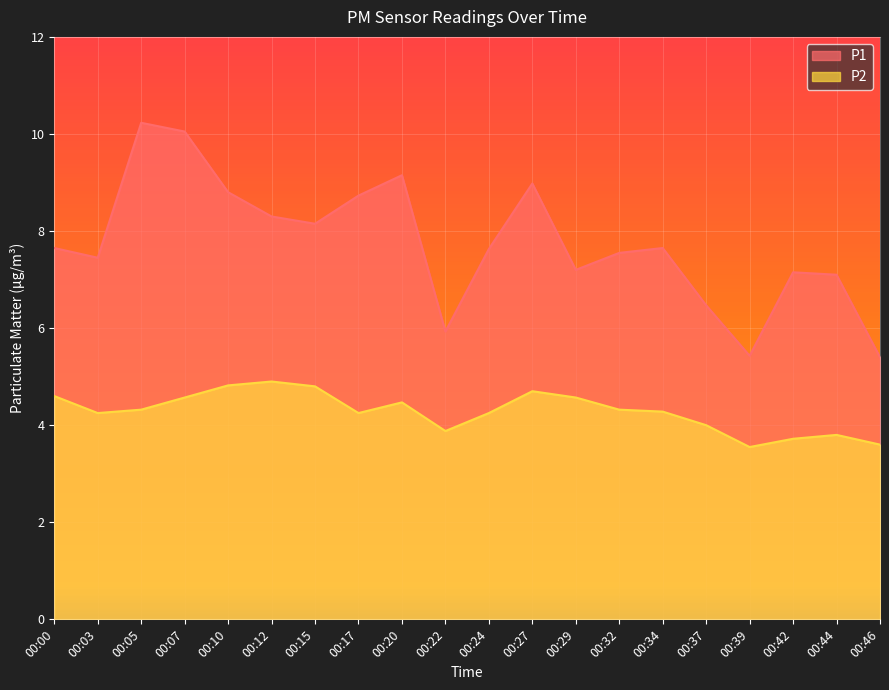

Reading right to left, extract all data points from this chart.

P1: 5.4	7.1	7.2	5.4	6.5	7.7	7.5	7.2	9.0	7.6	5.9	9.2	8.7	8.2	8.3	8.8	10.1	10.2	7.5	7.7
P2: 3.6	3.8	3.7	3.5	4.0	4.3	4.3	4.6	4.7	4.2	3.9	4.5	4.2	4.8	4.9	4.8	4.6	4.3	4.2	4.6